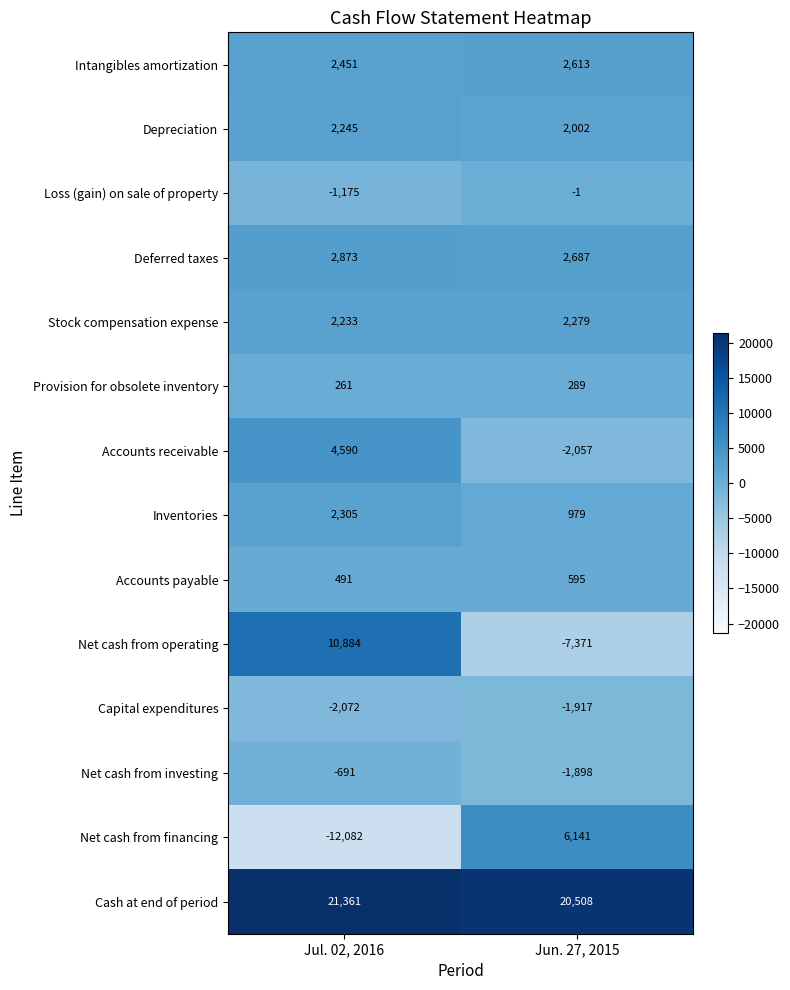

Which series has the widest spread of values?

Net cash from operating